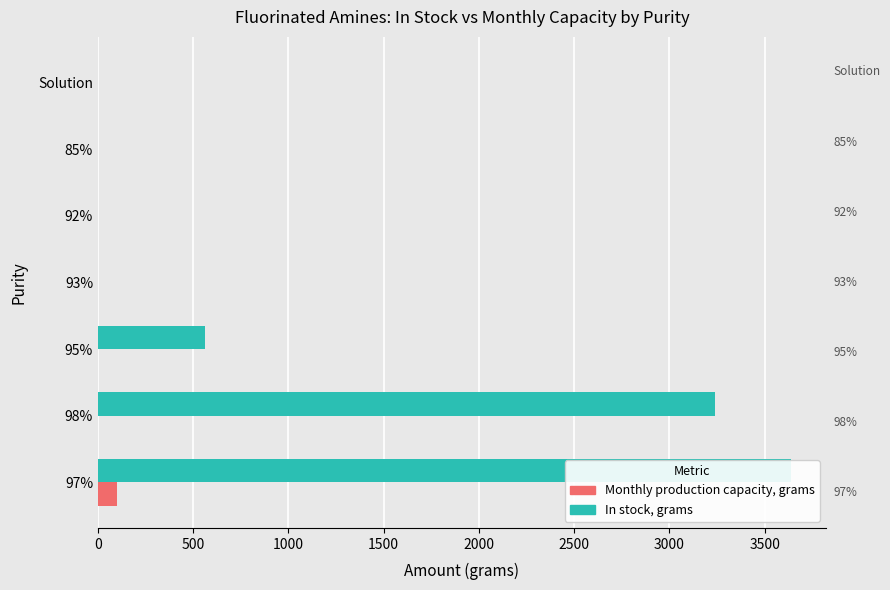

Does the chart contain stacked bars?

No